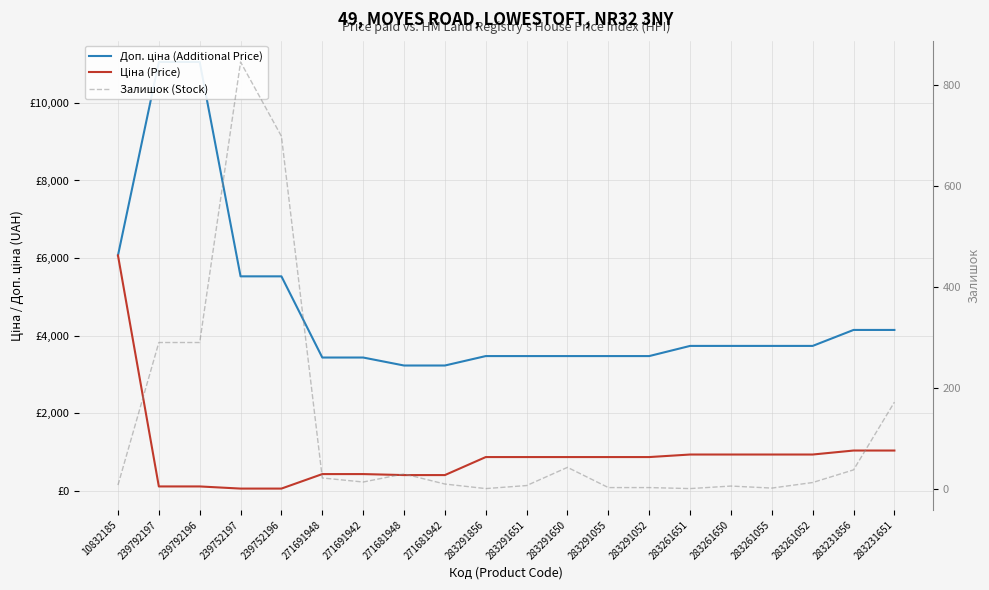

Between 10832185 and 283261052, which is larger?

10832185